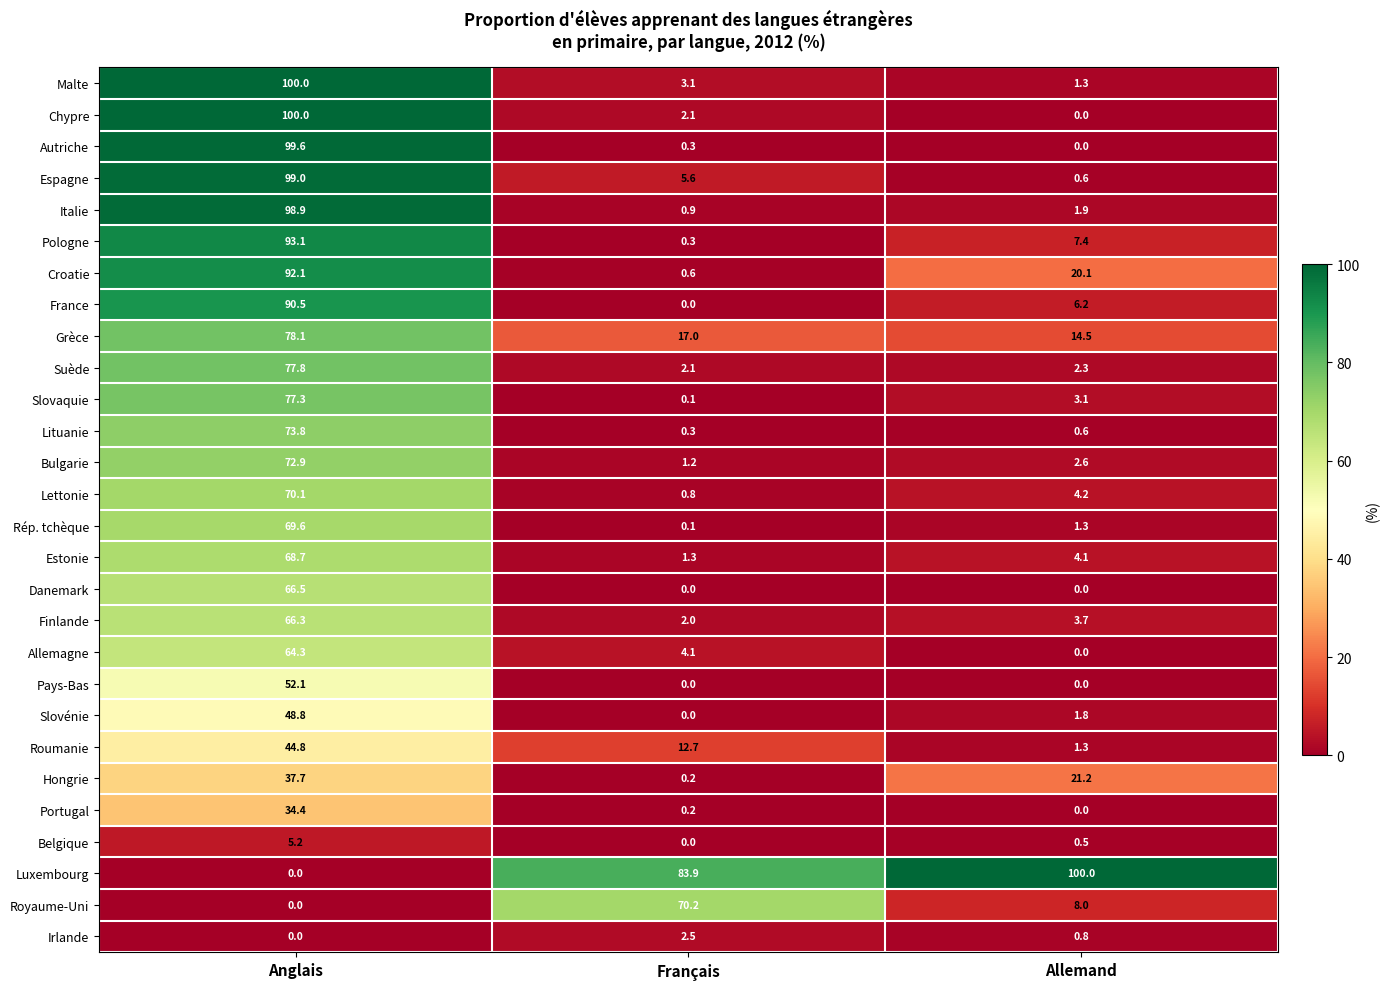

What is the difference between the highest and lowest values at Français?

83.9